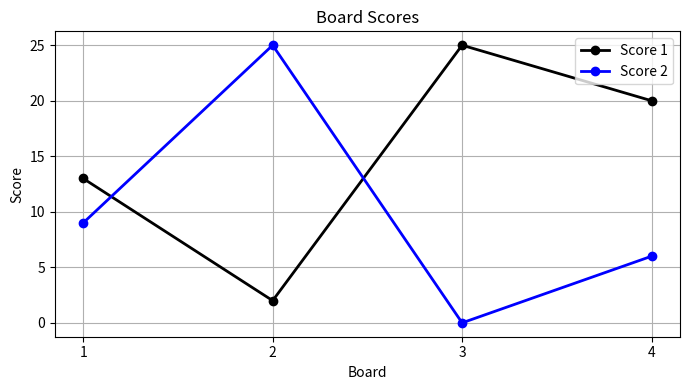

In Score 2, how many points are higher than both neighbors (excluding endpoints)?

1